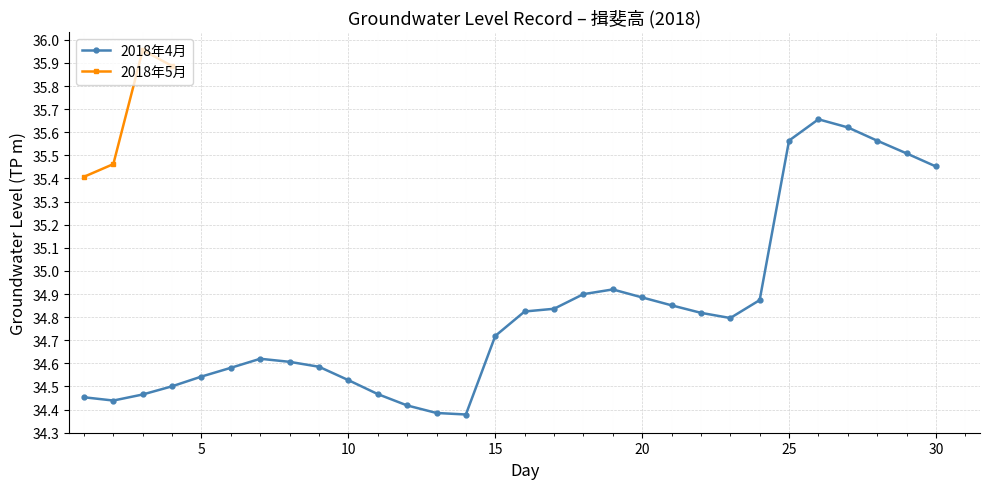

Does the chart display data point markers on the line(s)?

Yes